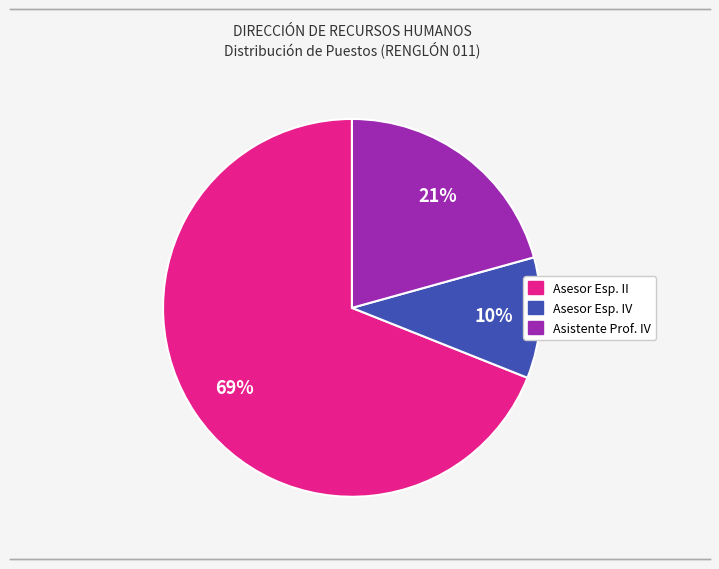

To the nearest percent, what is the average slice percentage?

33%